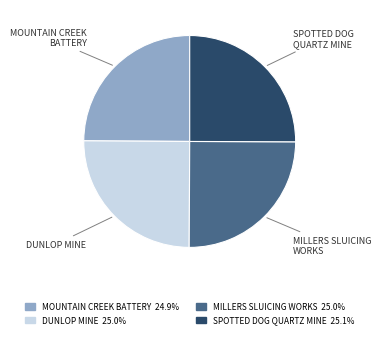

How many slices are in this pie chart?

4